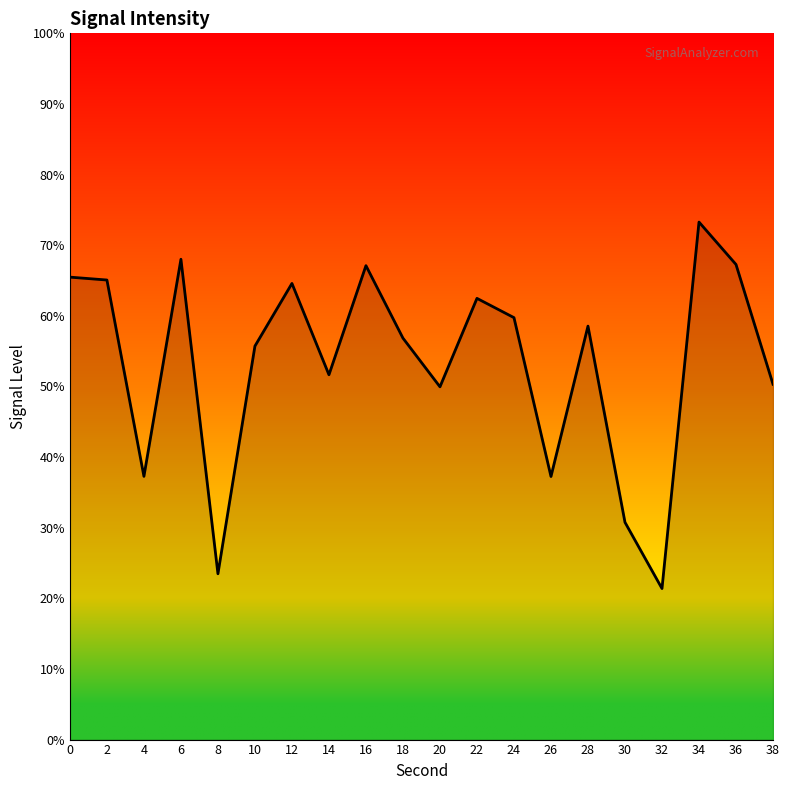

Count the number of categories in the chart.

20